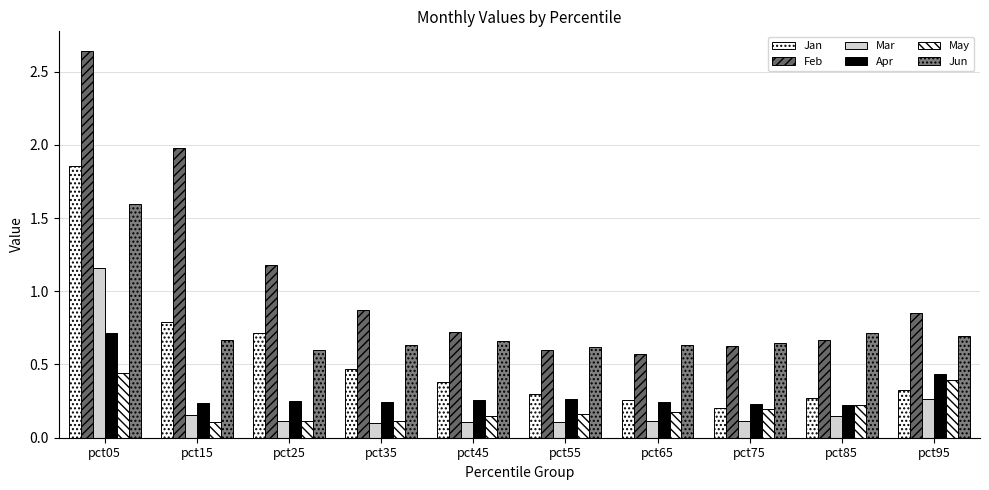

What is the minimum value shown in the chart?

0.1